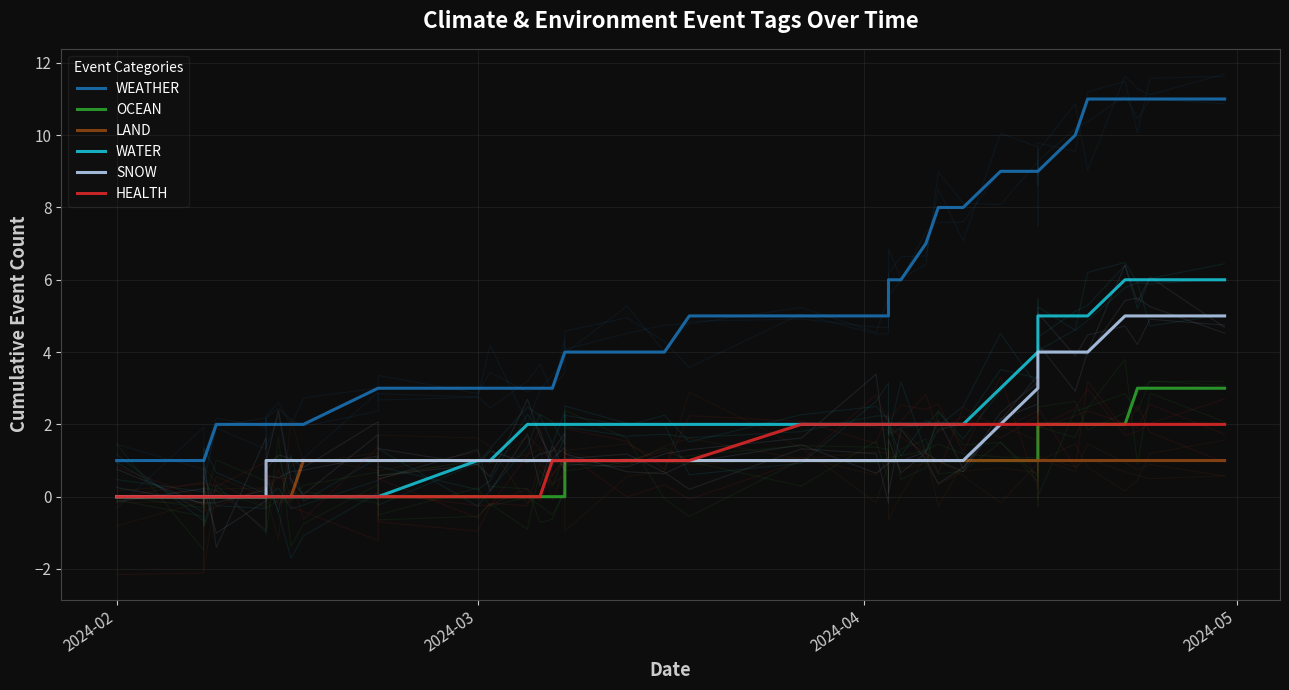

What is the spread (max minus min) of values at 35?

10